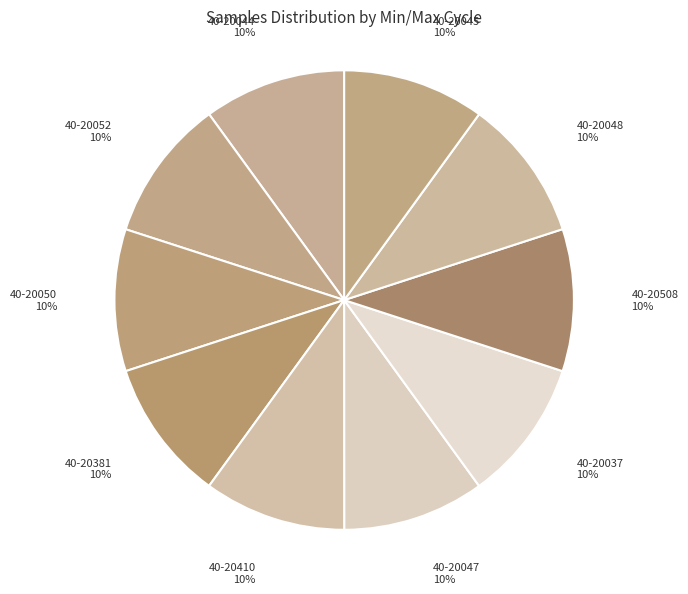

Do 40-20045 and 40-20037 together represent more than half of the pie?

No